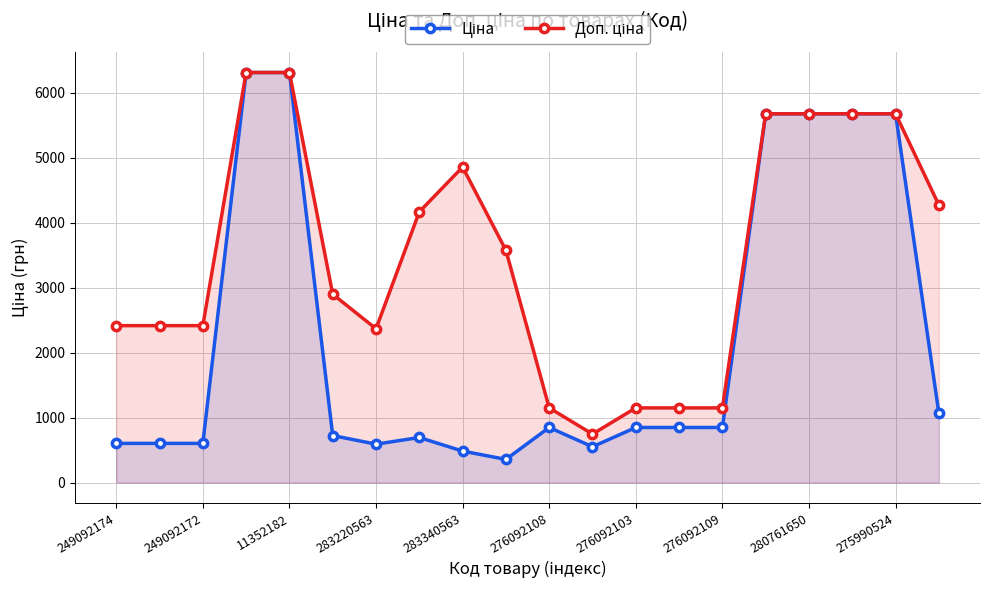

True or false: Доп. ціна and Ціна cross at least once.

False